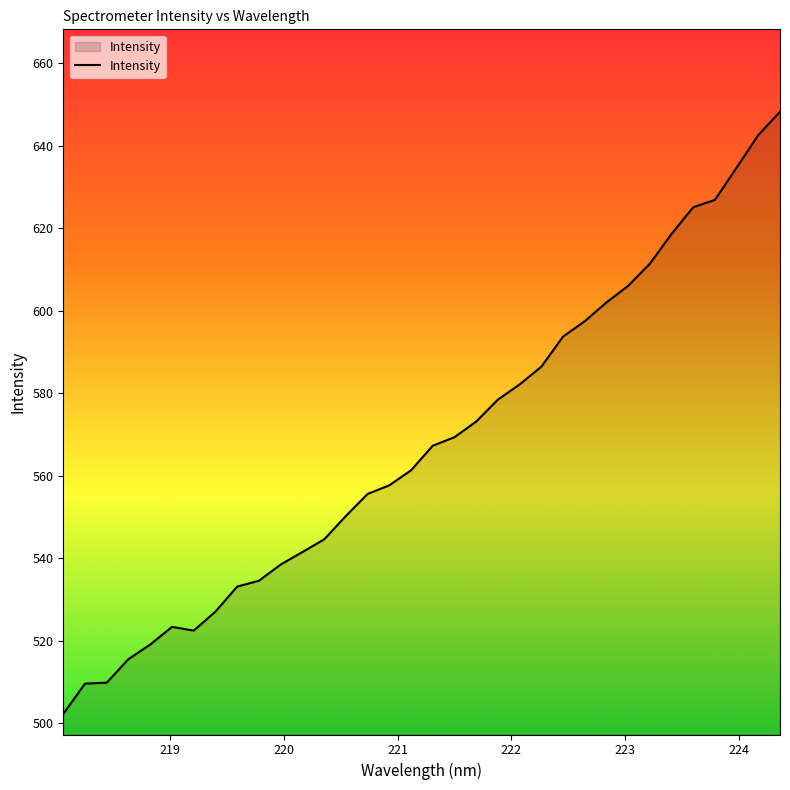

What is the greatest value displayed?

648.3